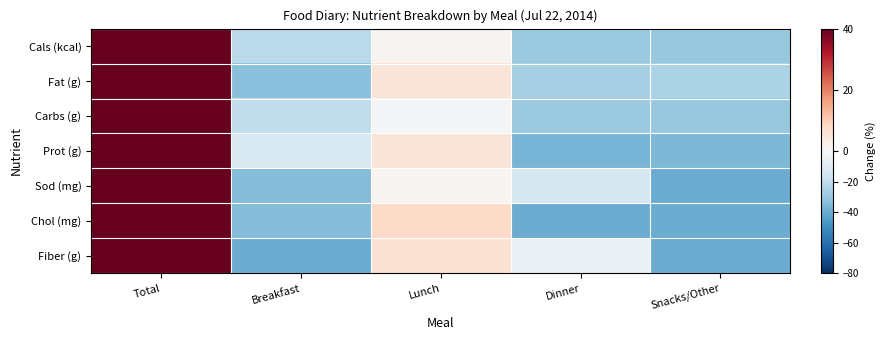

Reading right to left, transcribe all the data shown in this chart.

Cals (kcal): Snacks/Other=-30.1	Dinner=-29.6	Lunch=1.2	Breakfast=-21.4	Total=40.0
Fat (g): Snacks/Other=-25.6	Dinner=-26.3	Lunch=5.1	Breakfast=-33.2	Total=40.0
Carbs (g): Snacks/Other=-30.0	Dinner=-29.7	Lunch=-0.7	Breakfast=-19.6	Total=40.0
Prot (g): Snacks/Other=-35.8	Dinner=-37.2	Lunch=5.2	Breakfast=-12.3	Total=40.0
Sod (mg): Snacks/Other=-40.0	Dinner=-13.3	Lunch=0.7	Breakfast=-34.5	Total=40.0
Chol (mg): Snacks/Other=-40.0	Dinner=-40.0	Lunch=7.7	Breakfast=-34.9	Total=40.0
Fiber (g): Snacks/Other=-40.0	Dinner=-5.7	Lunch=5.7	Breakfast=-40.0	Total=40.0